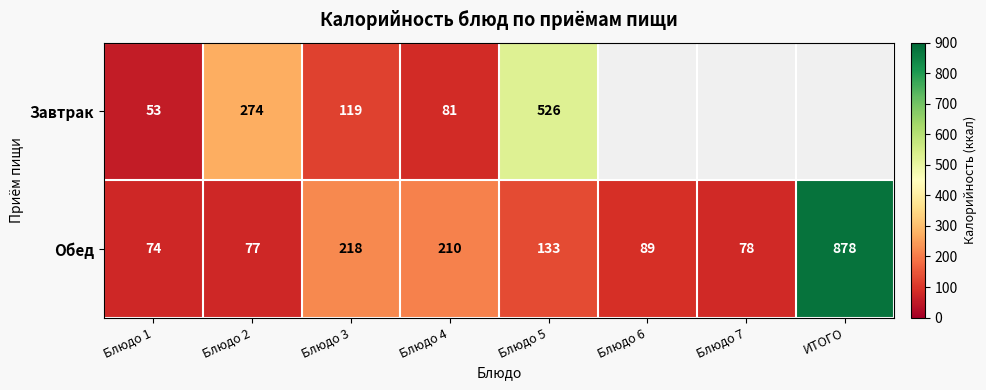

Between Блюдо 1 and Блюдо 4, which series saw the biggest shift?

Обед